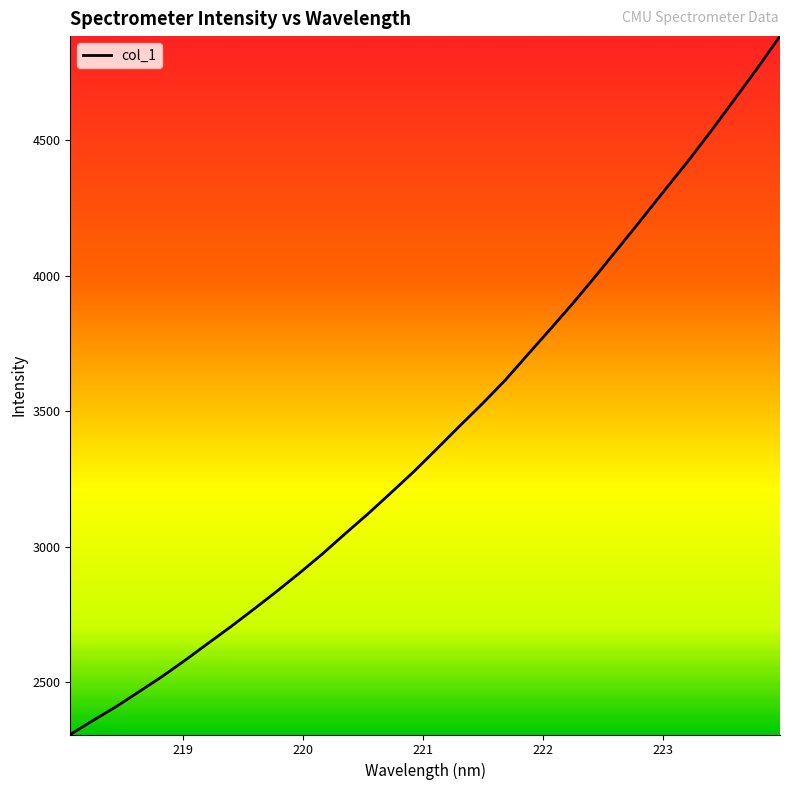

Does the chart display data point markers on the line(s)?

No